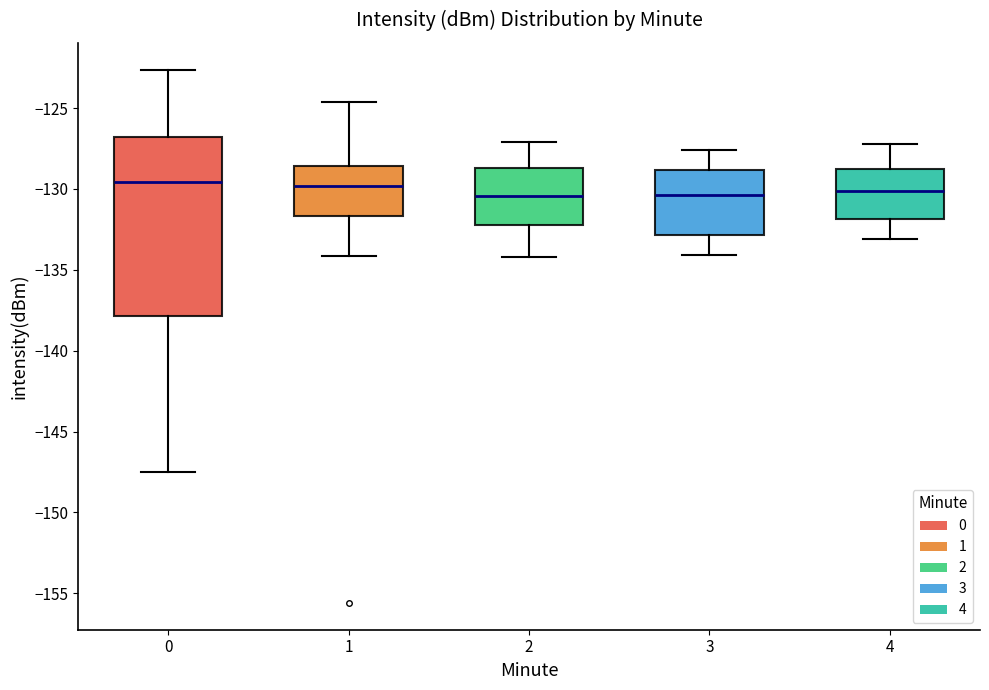

Which box is the tallest, from its lower edge to its upper edge?

0